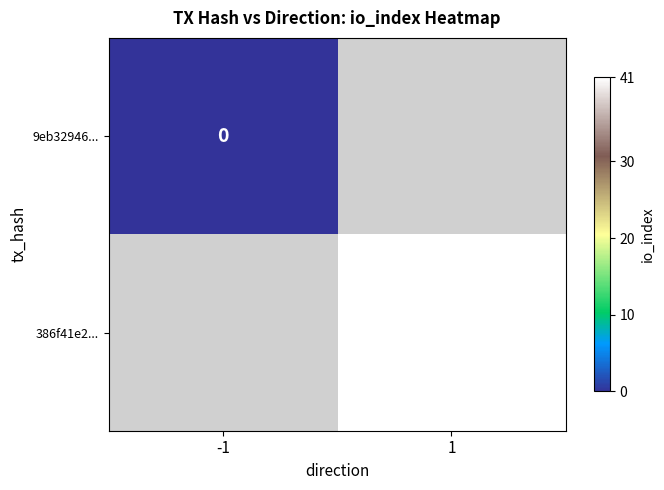

The value of 386f41e2... at 1 is 41. True or false?

True